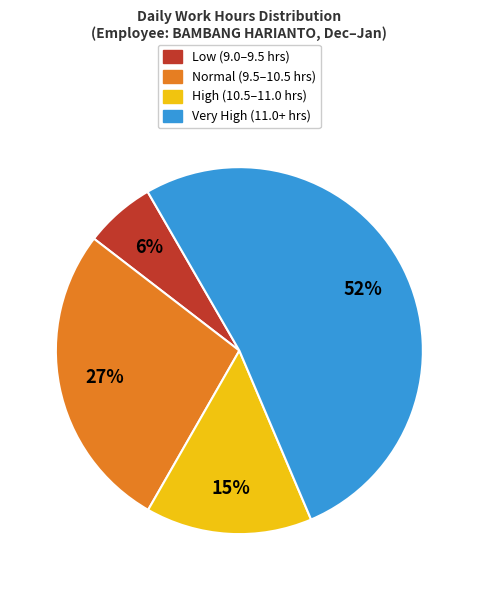

Which category accounts for the majority?

Very High (11.0+ hrs)